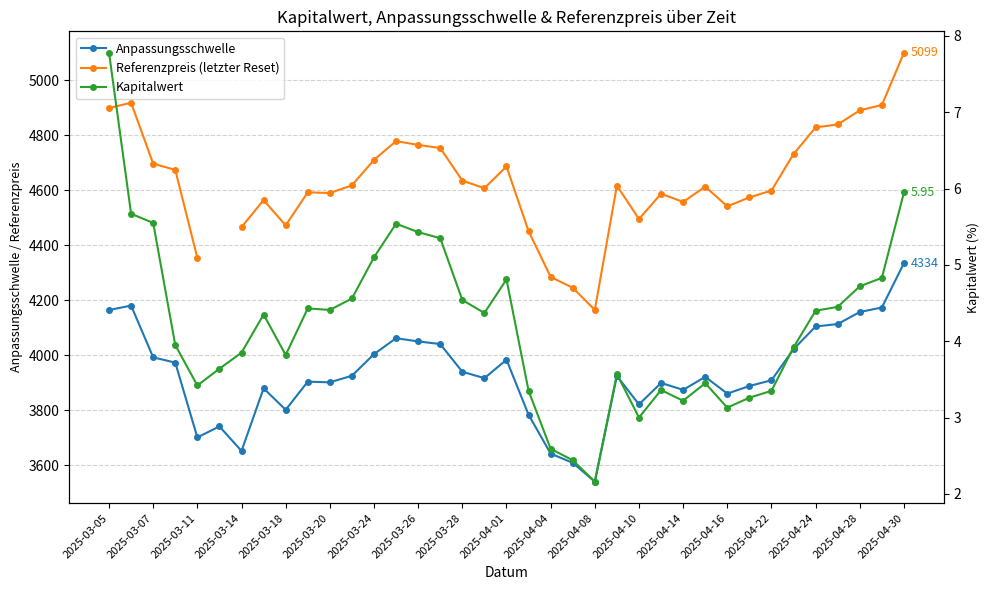

How many lines are shown in the chart?

3